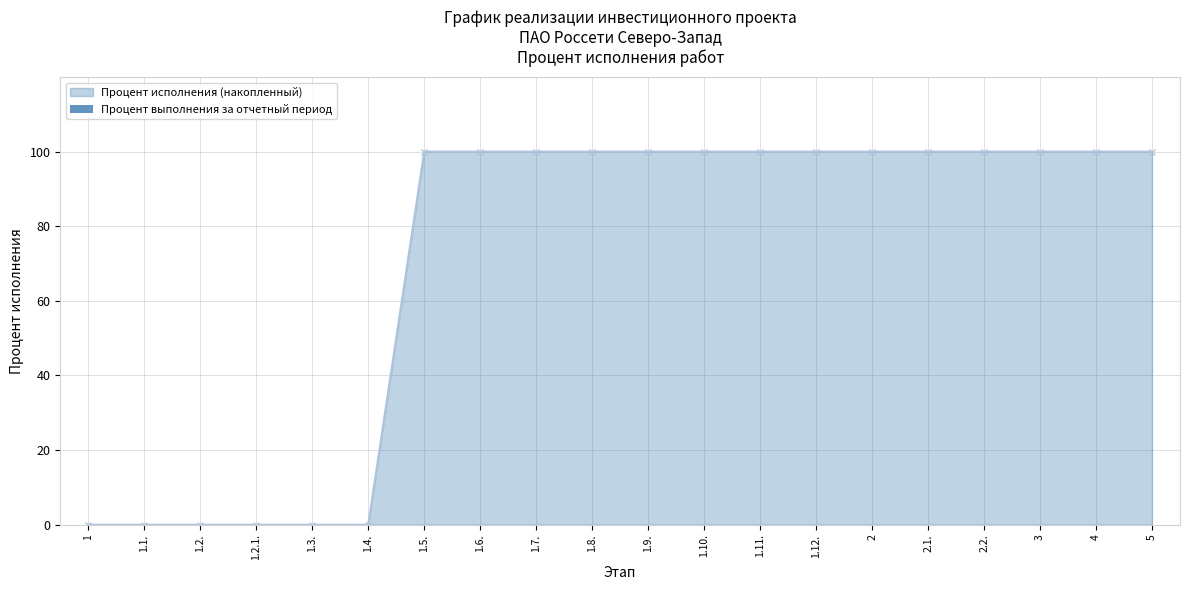

The value at 1.6. is 100. True or false?

True